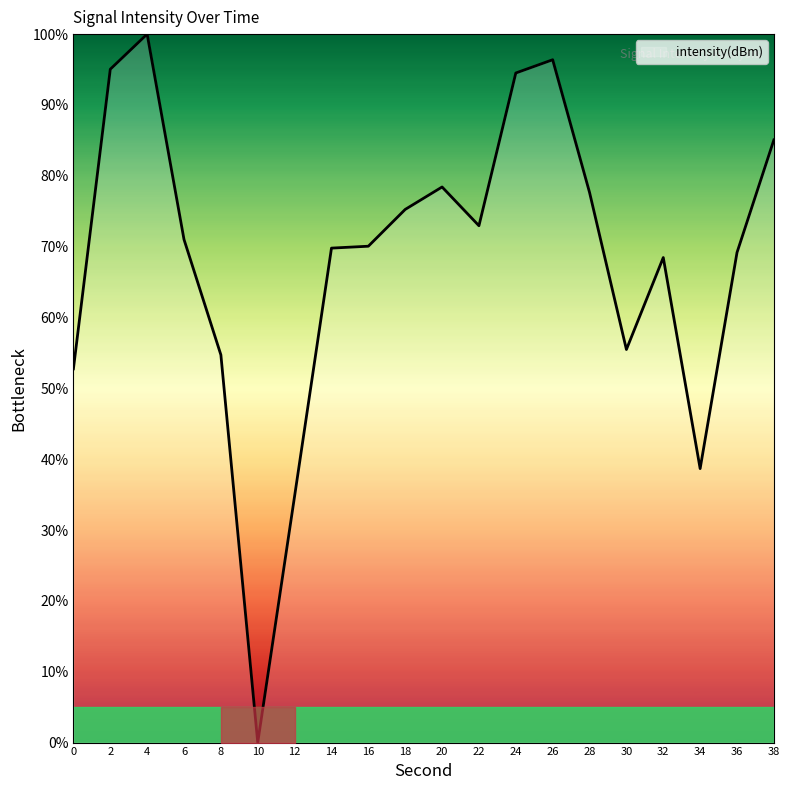

Does the chart display data point markers on the line(s)?

No